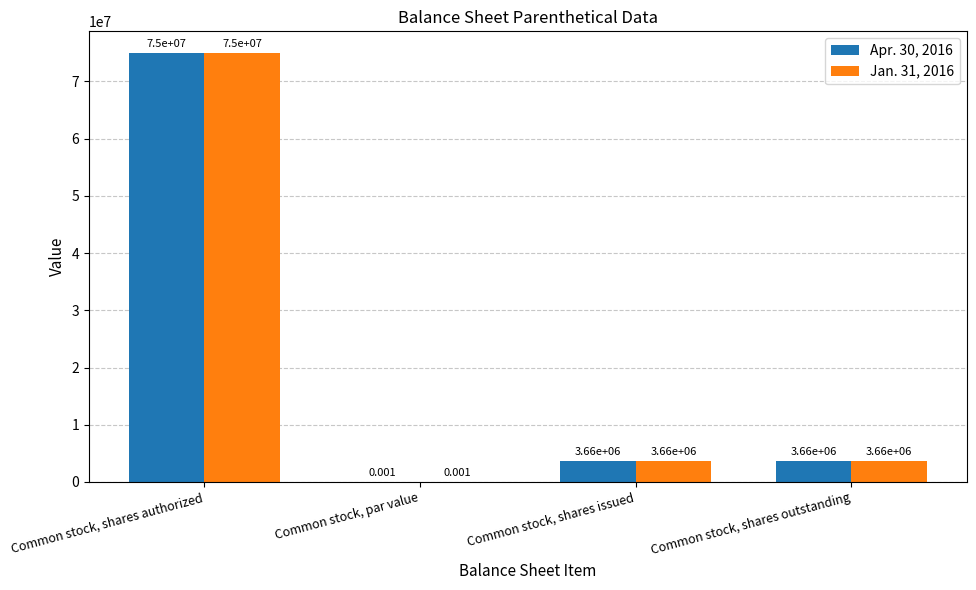

Where does the Apr. 30, 2016 series first go above 3660000?

Common stock, shares authorized